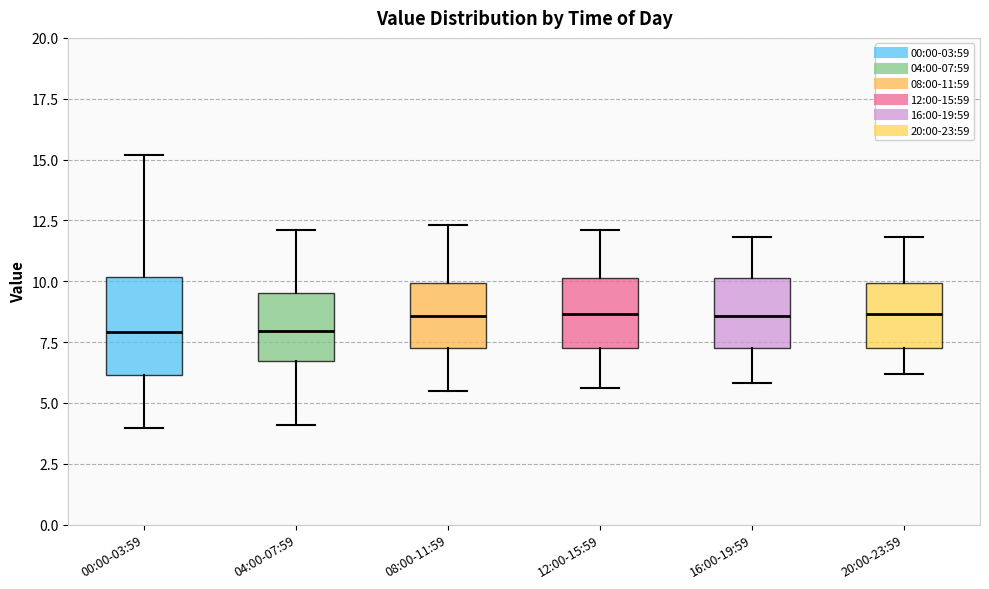

Which box is the tallest, from its lower edge to its upper edge?

00:00-03:59